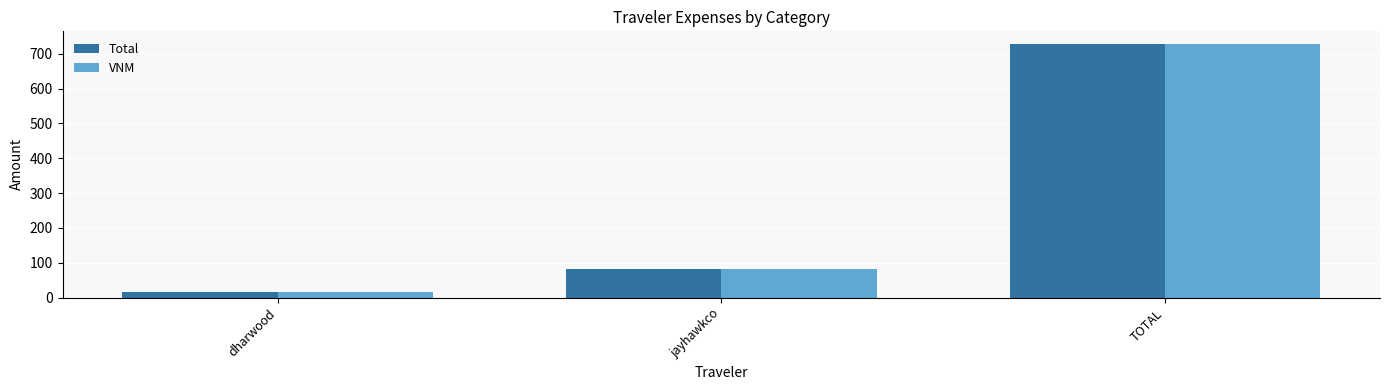

List the labels in order of Total value, smallest first.

dharwood, jayhawkco, TOTAL